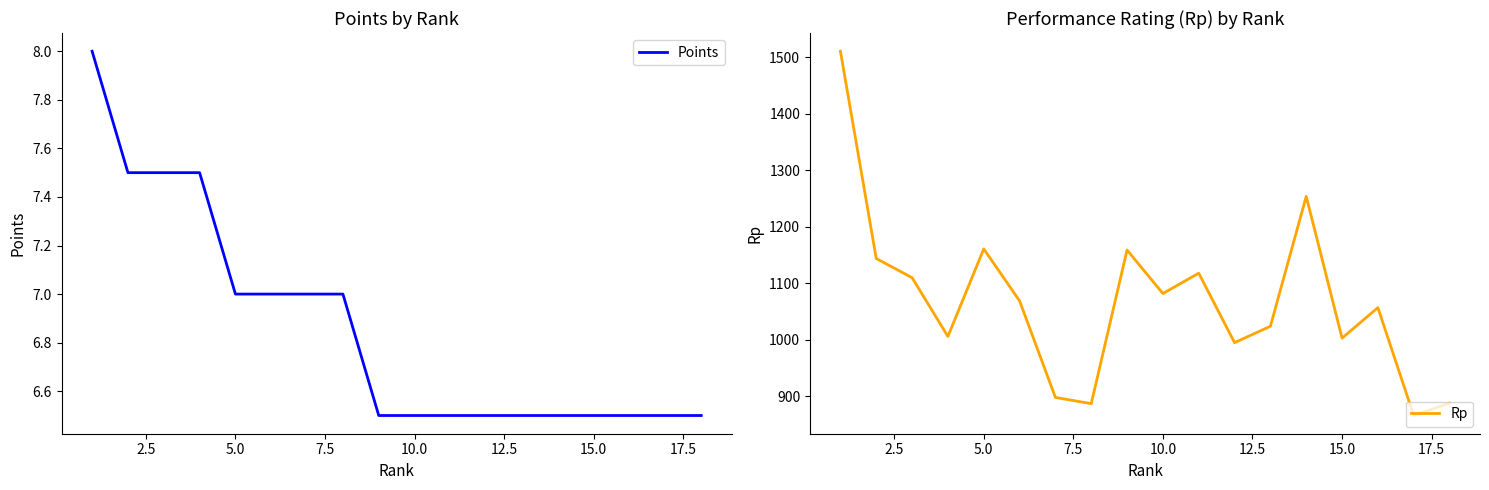

List the series in order of their peak value, lowest first.

Points, Rp